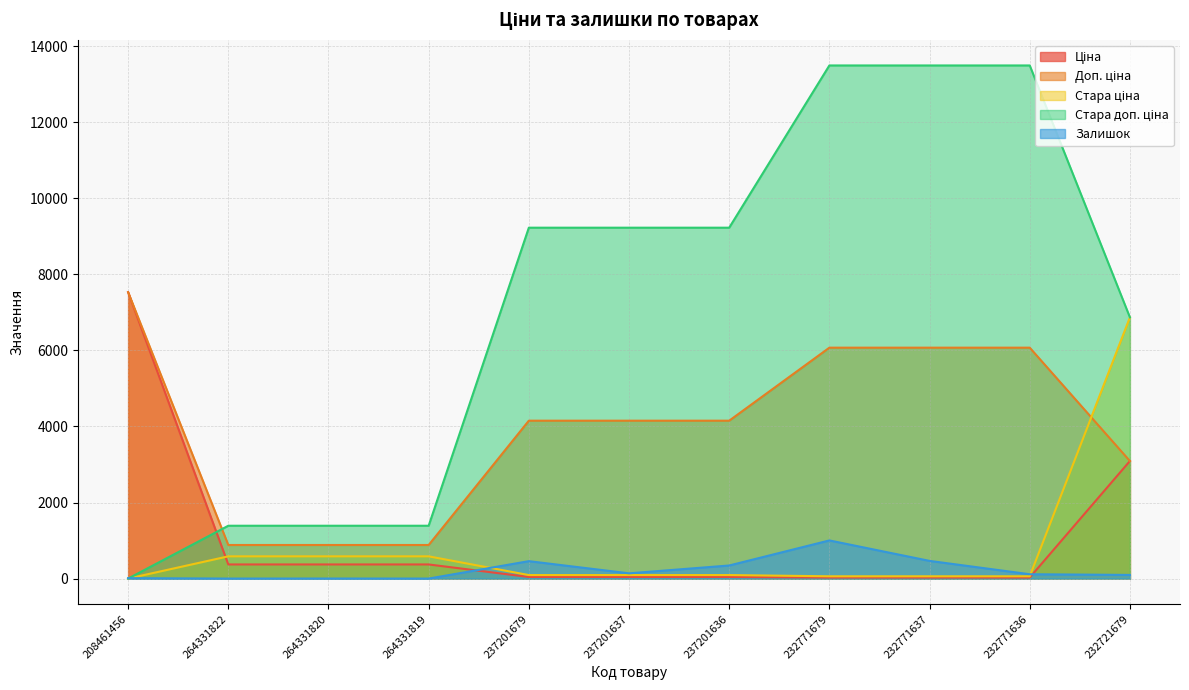

What are all the series names shown in the legend?

Ціна, Доп. ціна, Стара ціна, Стара доп. ціна, Залишок